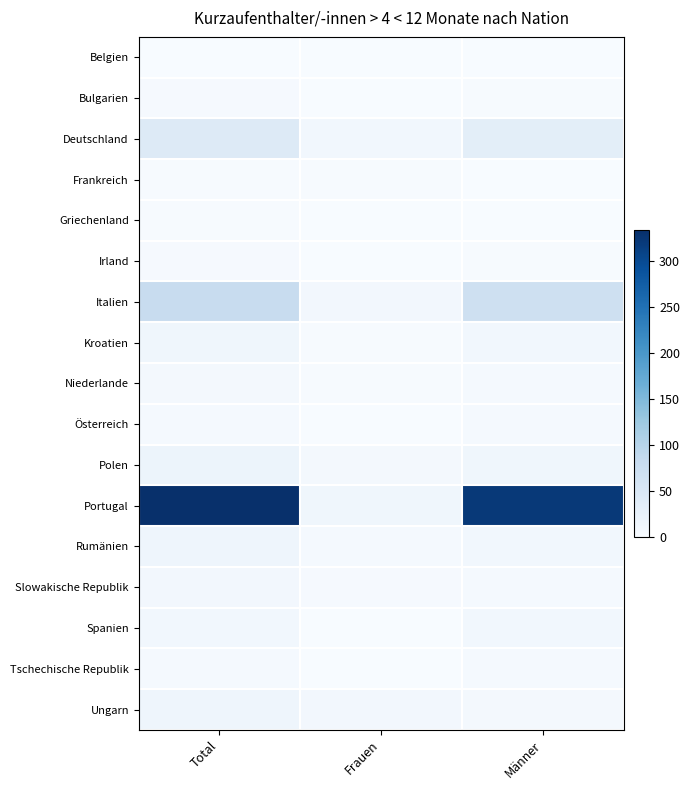

Reading right to left, what are all the values shown in this chart?

Belgien: Männer=1	Frauen=0	Total=1
Bulgarien: Männer=2	Frauen=1	Total=3
Deutschland: Männer=33	Frauen=10	Total=43
Frankreich: Männer=0	Frauen=2	Total=2
Griechenland: Männer=1	Frauen=1	Total=2
Irland: Männer=2	Frauen=1	Total=3
Italien: Männer=70	Frauen=9	Total=79
Kroatien: Männer=10	Frauen=2	Total=12
Niederlande: Männer=4	Frauen=2	Total=6
Österreich: Männer=5	Frauen=0	Total=5
Polen: Männer=12	Frauen=6	Total=18
Portugal: Männer=322	Frauen=12	Total=334
Rumänien: Männer=10	Frauen=5	Total=15
Slowakische Republik: Männer=5	Frauen=3	Total=8
Spanien: Männer=10	Frauen=0	Total=10
Tschechische Republik: Männer=5	Frauen=0	Total=5
Ungarn: Männer=7	Frauen=8	Total=15